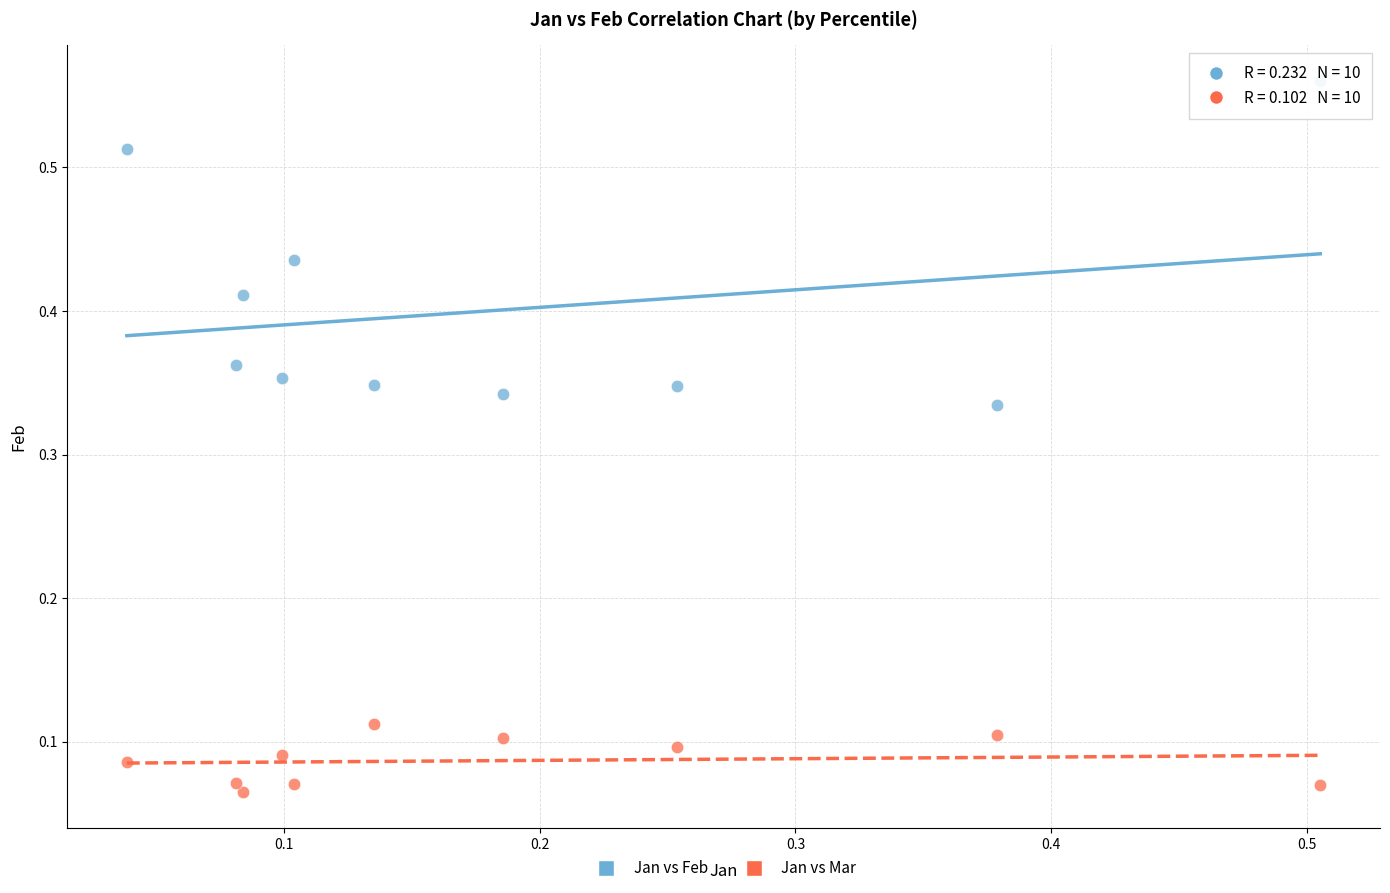

Which series contains the lowest Y value?

Jan vs Mar